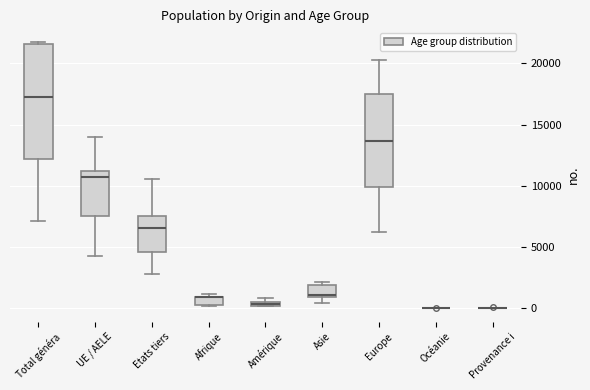

Comparing the boxes themselves (not the whiskers), which one is the tallest?

Total généra